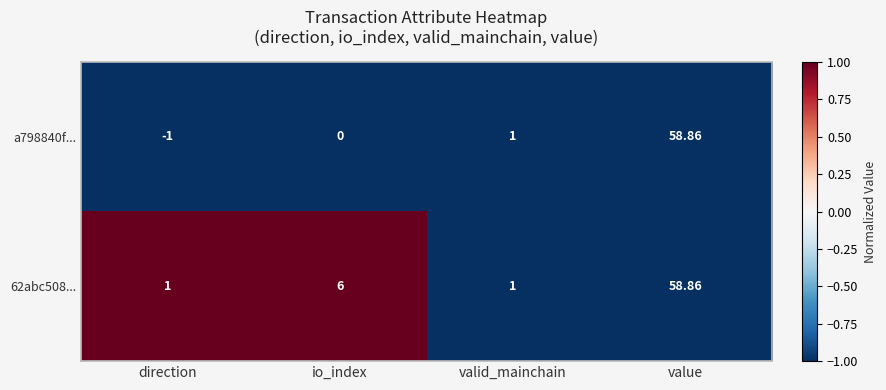

At which label does a798840f... reach its minimum?

direction